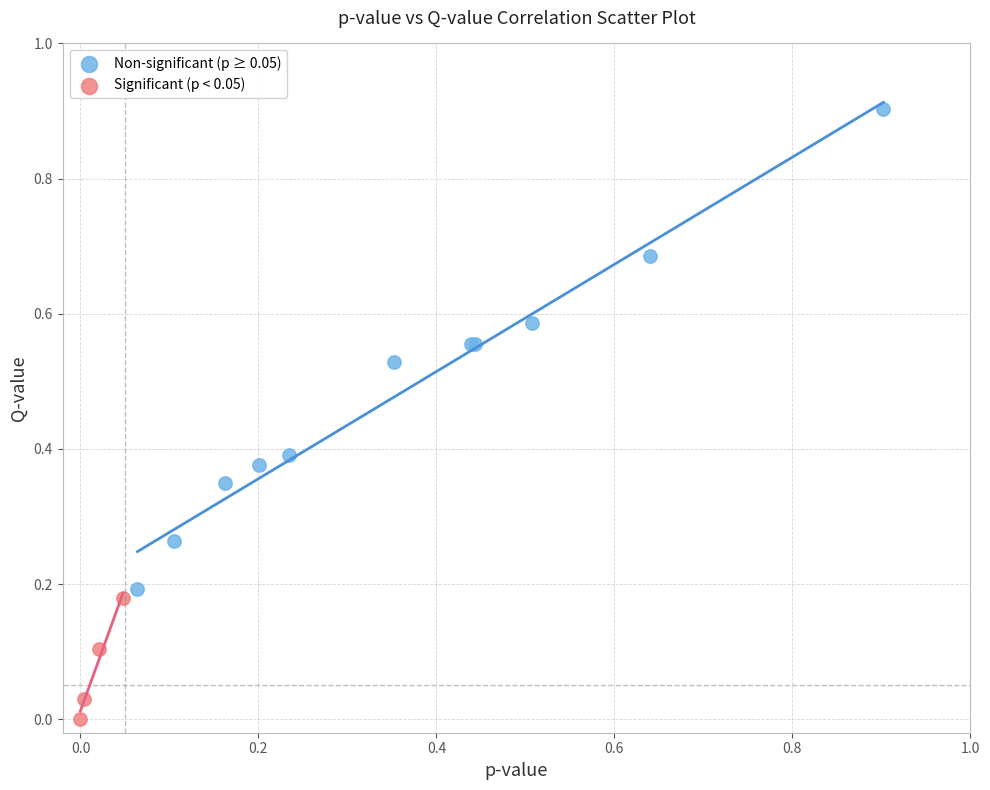

Which series contains the highest Y value?

Non-significant (p ≥ 0.05)